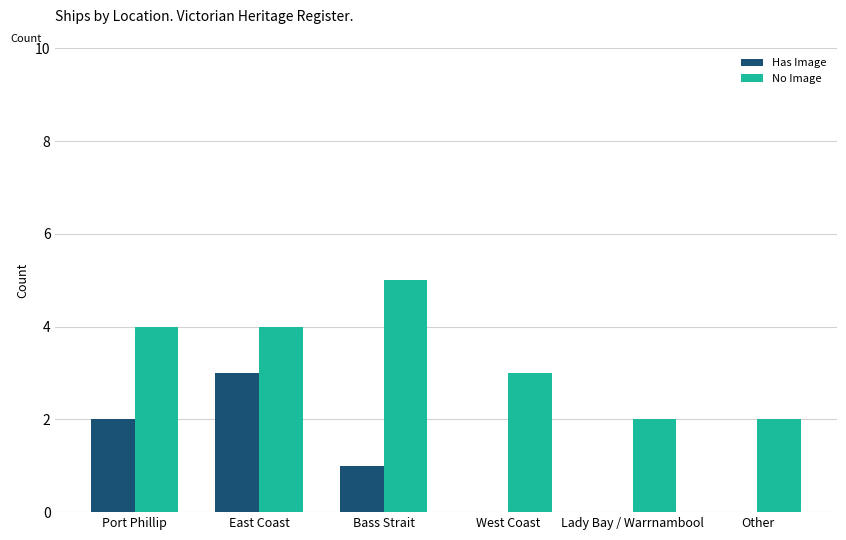

How many groups of bars are there?

6